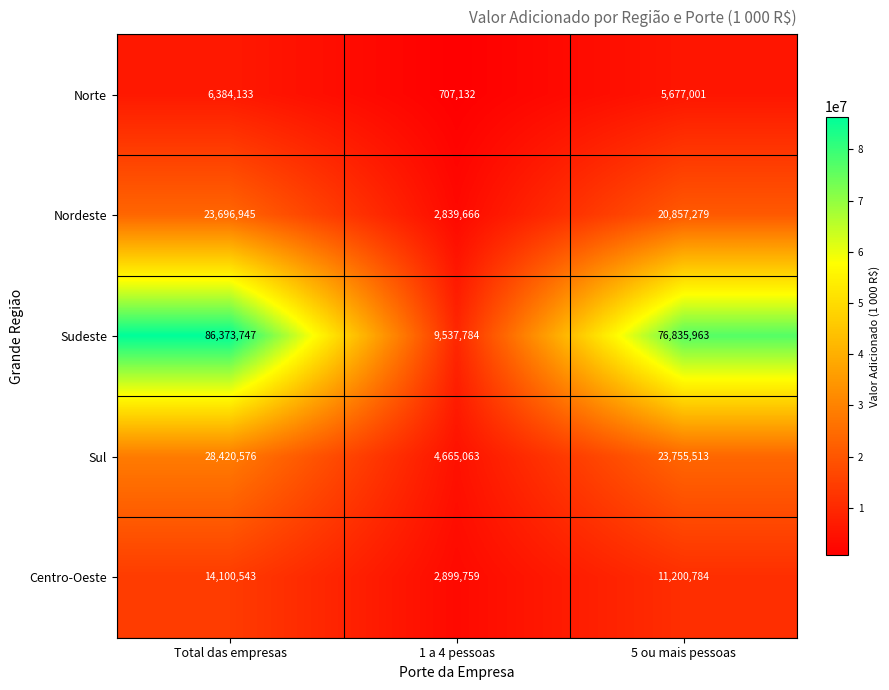

Which series has the widest spread of values?

Sudeste